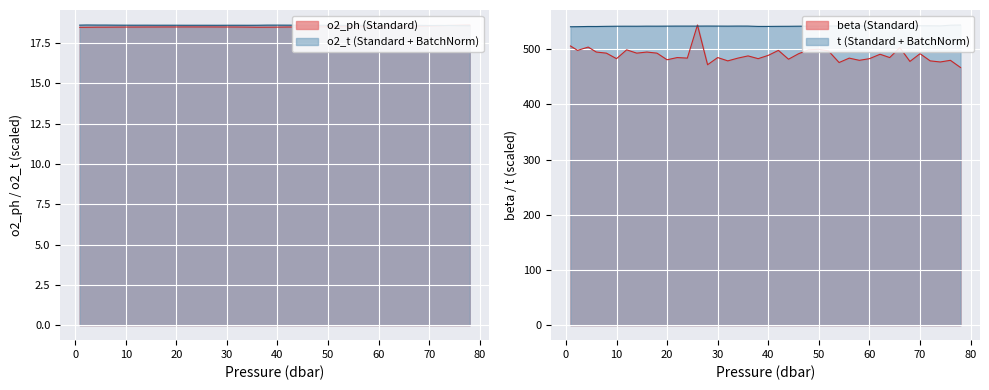

At how many categories does at least one series exceed 512?

40